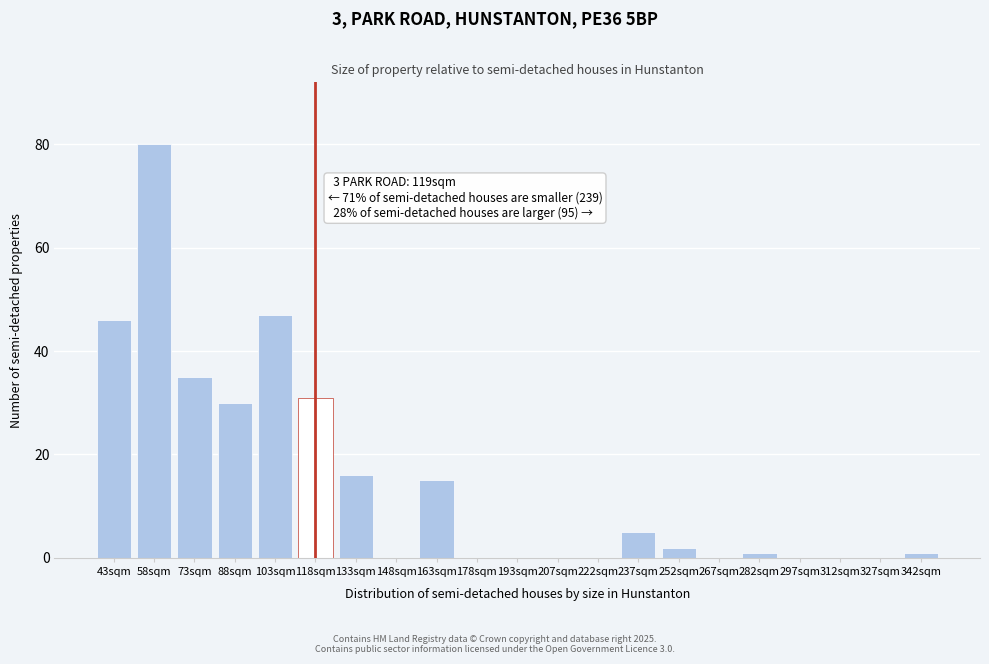

Reading left to right, what are all the values shown in this chart?

43sqm=46	58sqm=80	73sqm=35	88sqm=30	103sqm=47	118sqm=31	133sqm=16	148sqm=0	163sqm=15	178sqm=0	193sqm=0	207sqm=0	222sqm=0	237sqm=5	252sqm=2	267sqm=0	282sqm=1	297sqm=0	312sqm=0	327sqm=0	342sqm=1